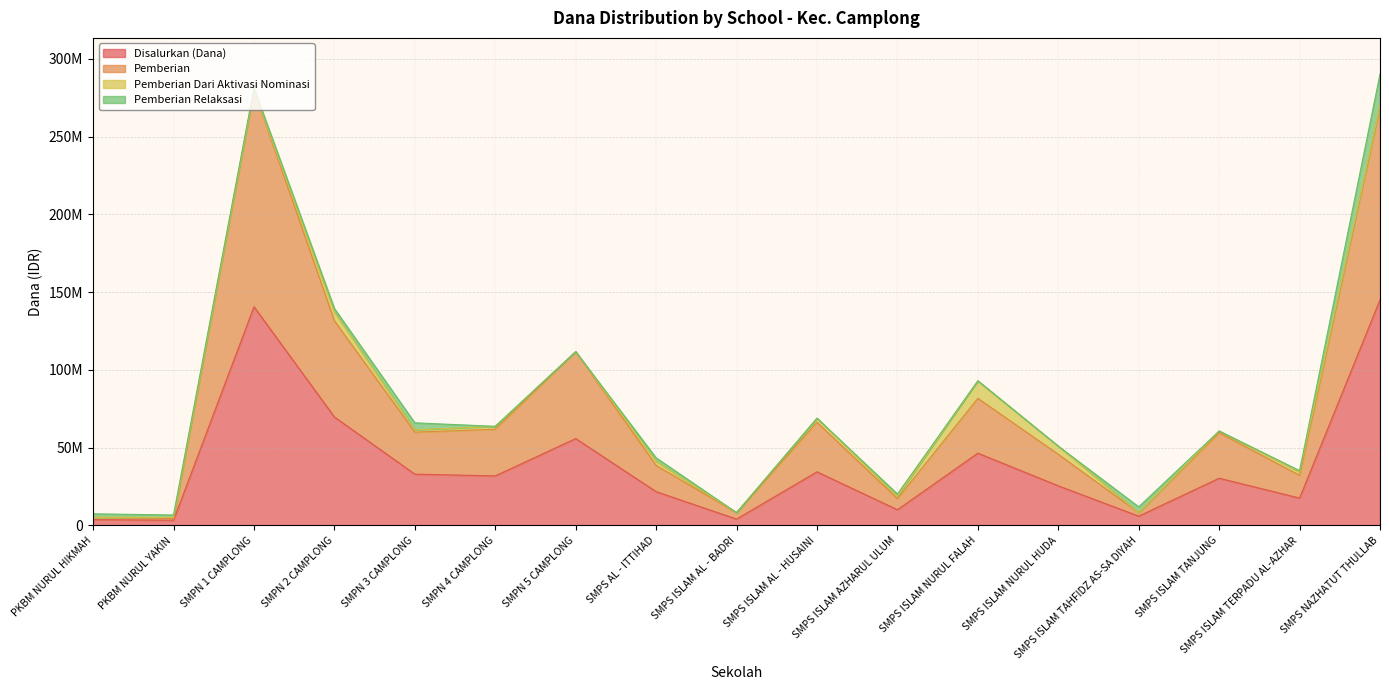

What are all the series names shown in the legend?

Disalurkan (Dana), Pemberian, Pemberian Dari Aktivasi Nominasi, Pemberian Relaksasi